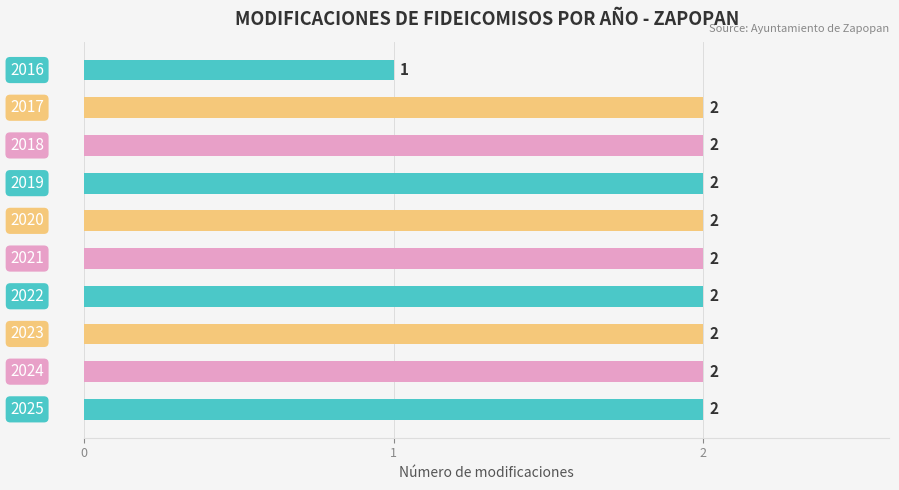

Count the values in the range 2 to 3.

9